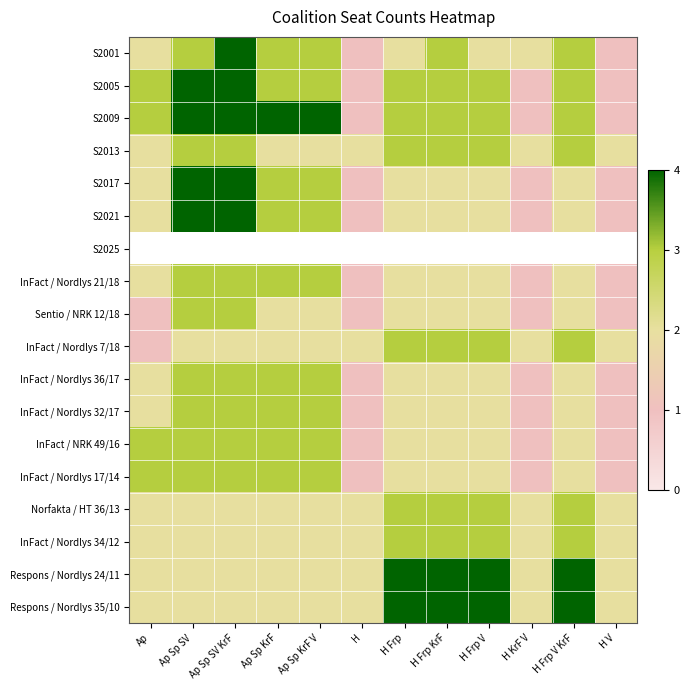

Reading right to left, transcribe all the data shown in this chart.

S2001: H V=1	H Frp V KrF=3	H KrF V=2	H Frp V=2	H Frp KrF=3	H Frp=2	H=1	Ap Sp KrF V=3	Ap Sp KrF=3	Ap Sp SV KrF=4	Ap Sp SV=3	Ap=2
S2005: H V=1	H Frp V KrF=3	H KrF V=1	H Frp V=3	H Frp KrF=3	H Frp=3	H=1	Ap Sp KrF V=3	Ap Sp KrF=3	Ap Sp SV KrF=4	Ap Sp SV=4	Ap=3
S2009: H V=1	H Frp V KrF=3	H KrF V=1	H Frp V=3	H Frp KrF=3	H Frp=3	H=1	Ap Sp KrF V=4	Ap Sp KrF=4	Ap Sp SV KrF=4	Ap Sp SV=4	Ap=3
S2013: H V=2	H Frp V KrF=3	H KrF V=2	H Frp V=3	H Frp KrF=3	H Frp=3	H=2	Ap Sp KrF V=2	Ap Sp KrF=2	Ap Sp SV KrF=3	Ap Sp SV=3	Ap=2
S2017: H V=1	H Frp V KrF=2	H KrF V=1	H Frp V=2	H Frp KrF=2	H Frp=2	H=1	Ap Sp KrF V=3	Ap Sp KrF=3	Ap Sp SV KrF=4	Ap Sp SV=4	Ap=2
S2021: H V=1	H Frp V KrF=2	H KrF V=1	H Frp V=2	H Frp KrF=2	H Frp=2	H=1	Ap Sp KrF V=3	Ap Sp KrF=3	Ap Sp SV KrF=4	Ap Sp SV=4	Ap=2
S2025: H V=0	H Frp V KrF=0	H KrF V=0	H Frp V=0	H Frp KrF=0	H Frp=0	H=0	Ap Sp KrF V=0	Ap Sp KrF=0	Ap Sp SV KrF=0	Ap Sp SV=0	Ap=0
InFact / Nordlys 21/18: H V=1	H Frp V KrF=2	H KrF V=1	H Frp V=2	H Frp KrF=2	H Frp=2	H=1	Ap Sp KrF V=3	Ap Sp KrF=3	Ap Sp SV KrF=3	Ap Sp SV=3	Ap=2
Sentio / NRK 12/18: H V=1	H Frp V KrF=2	H KrF V=1	H Frp V=2	H Frp KrF=2	H Frp=2	H=1	Ap Sp KrF V=2	Ap Sp KrF=2	Ap Sp SV KrF=3	Ap Sp SV=3	Ap=1
InFact / Nordlys 7/18: H V=2	H Frp V KrF=3	H KrF V=2	H Frp V=3	H Frp KrF=3	H Frp=3	H=2	Ap Sp KrF V=2	Ap Sp KrF=2	Ap Sp SV KrF=2	Ap Sp SV=2	Ap=1
InFact / Nordlys 36/17: H V=1	H Frp V KrF=2	H KrF V=1	H Frp V=2	H Frp KrF=2	H Frp=2	H=1	Ap Sp KrF V=3	Ap Sp KrF=3	Ap Sp SV KrF=3	Ap Sp SV=3	Ap=2
InFact / Nordlys 32/17: H V=1	H Frp V KrF=2	H KrF V=1	H Frp V=2	H Frp KrF=2	H Frp=2	H=1	Ap Sp KrF V=3	Ap Sp KrF=3	Ap Sp SV KrF=3	Ap Sp SV=3	Ap=2
InFact / NRK 49/16: H V=1	H Frp V KrF=2	H KrF V=1	H Frp V=2	H Frp KrF=2	H Frp=2	H=1	Ap Sp KrF V=3	Ap Sp KrF=3	Ap Sp SV KrF=3	Ap Sp SV=3	Ap=3
InFact / Nordlys 17/14: H V=1	H Frp V KrF=2	H KrF V=1	H Frp V=2	H Frp KrF=2	H Frp=2	H=1	Ap Sp KrF V=3	Ap Sp KrF=3	Ap Sp SV KrF=3	Ap Sp SV=3	Ap=3
Norfakta / HT 36/13: H V=2	H Frp V KrF=3	H KrF V=2	H Frp V=3	H Frp KrF=3	H Frp=3	H=2	Ap Sp KrF V=2	Ap Sp KrF=2	Ap Sp SV KrF=2	Ap Sp SV=2	Ap=2
InFact / Nordlys 34/12: H V=2	H Frp V KrF=3	H KrF V=2	H Frp V=3	H Frp KrF=3	H Frp=3	H=2	Ap Sp KrF V=2	Ap Sp KrF=2	Ap Sp SV KrF=2	Ap Sp SV=2	Ap=2
Respons / Nordlys 24/11: H V=2	H Frp V KrF=4	H KrF V=2	H Frp V=4	H Frp KrF=4	H Frp=4	H=2	Ap Sp KrF V=2	Ap Sp KrF=2	Ap Sp SV KrF=2	Ap Sp SV=2	Ap=2
Respons / Nordlys 35/10: H V=2	H Frp V KrF=4	H KrF V=2	H Frp V=4	H Frp KrF=4	H Frp=4	H=2	Ap Sp KrF V=2	Ap Sp KrF=2	Ap Sp SV KrF=2	Ap Sp SV=2	Ap=2